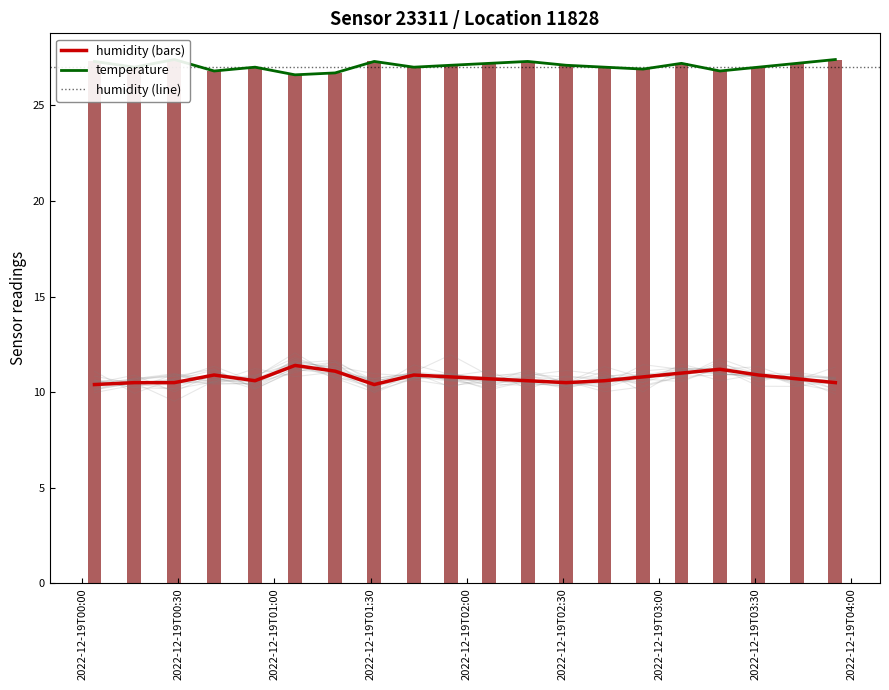

The value of humidity at 18 is 40.0. True or false?

False